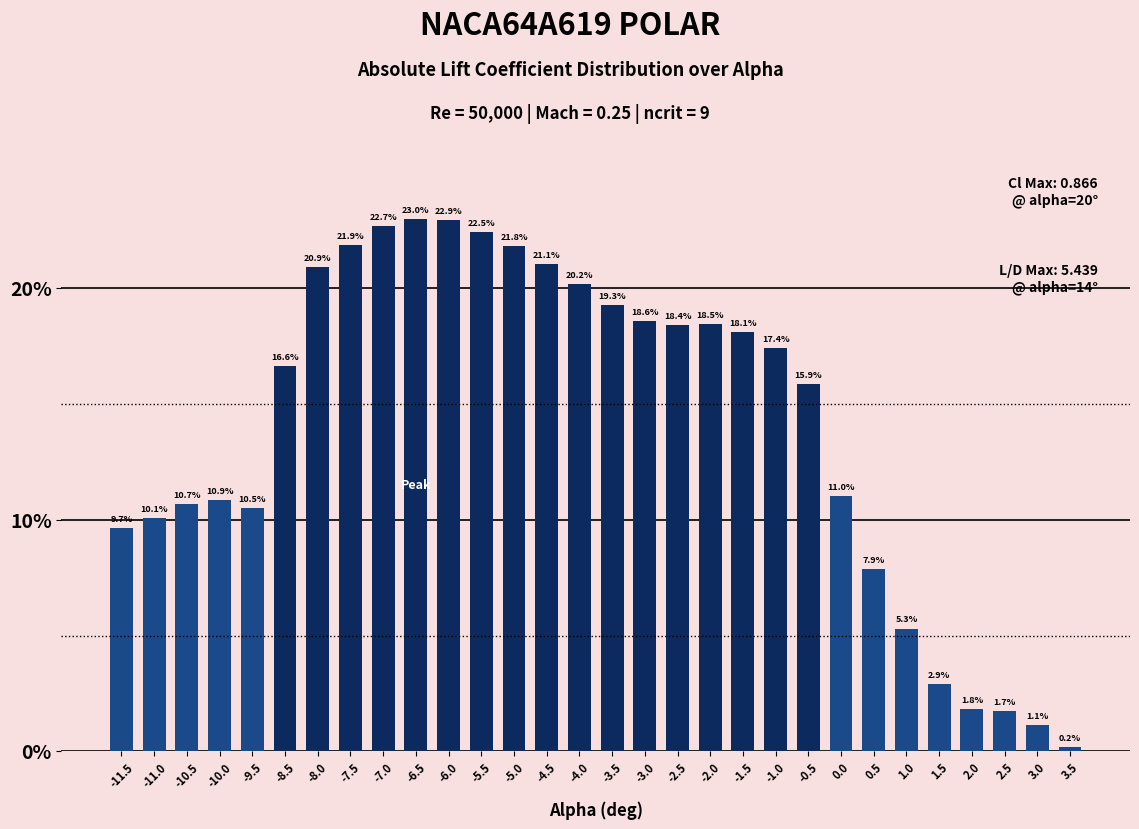

Reading left to right, list all the values displayed in this chart.

-11.5=9.7	-11.0=10.1	-10.5=10.7	-10.0=10.9	-9.5=10.5	-8.5=16.6	-8.0=20.9	-7.5=21.9	-7.0=22.7	-6.5=23.0	-6.0=22.9	-5.5=22.5	-5.0=21.8	-4.5=21.1	-4.0=20.2	-3.5=19.3	-3.0=18.6	-2.5=18.4	-2.0=18.5	-1.5=18.1	-1.0=17.4	-0.5=15.9	0.0=11.0	0.5=7.9	1.0=5.3	1.5=2.9	2.0=1.8	2.5=1.7	3.0=1.1	3.5=0.2